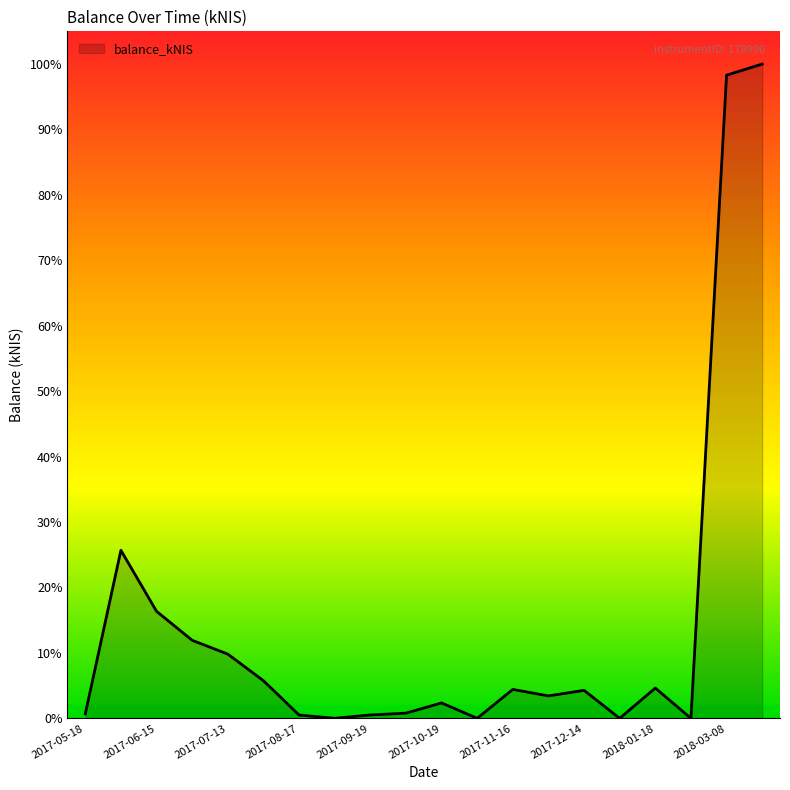

Does the chart have visible grid lines?

No